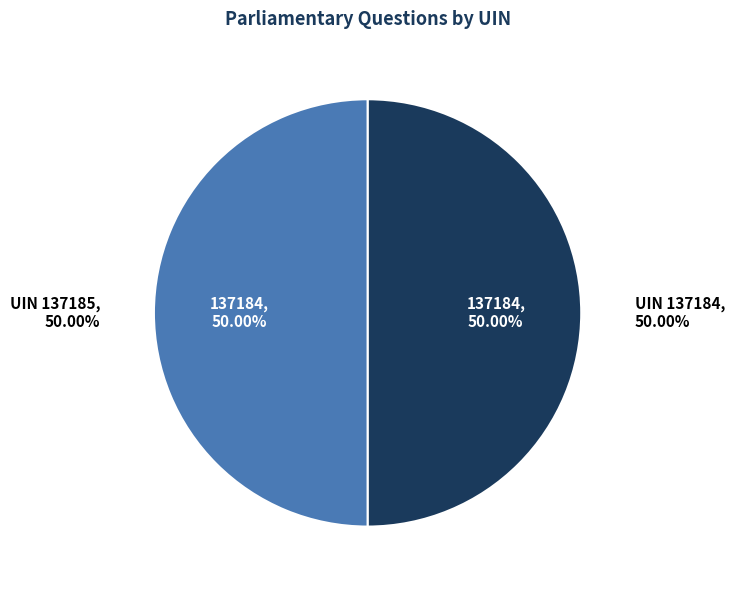

Is 137184 the majority of the pie?

No